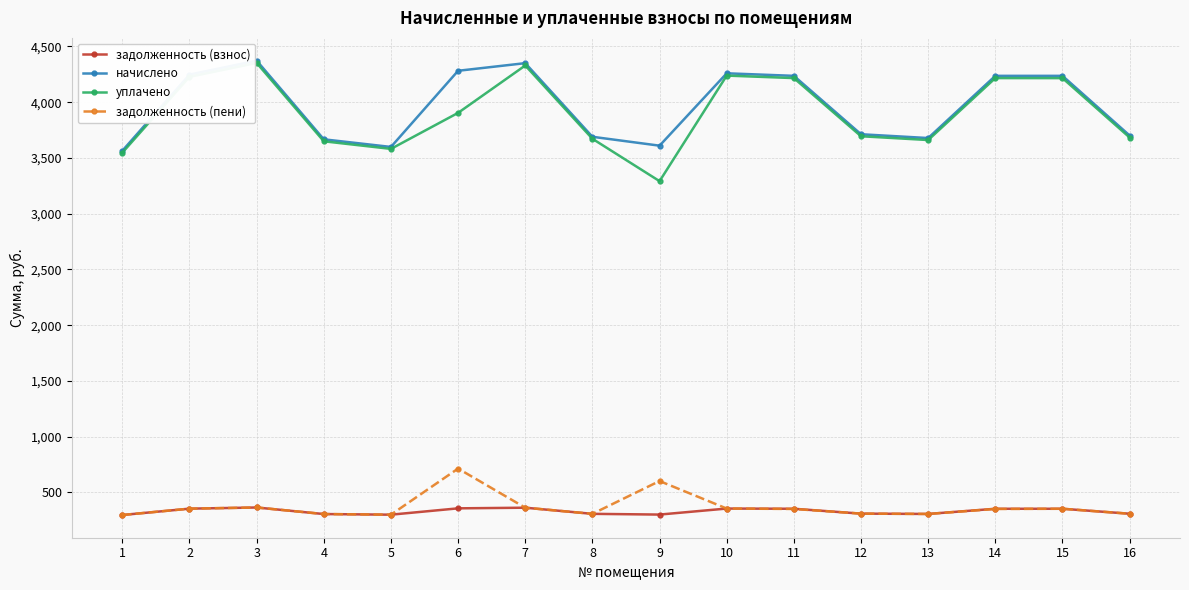

Between 6 and 12, which series saw the biggest shift?

начислено